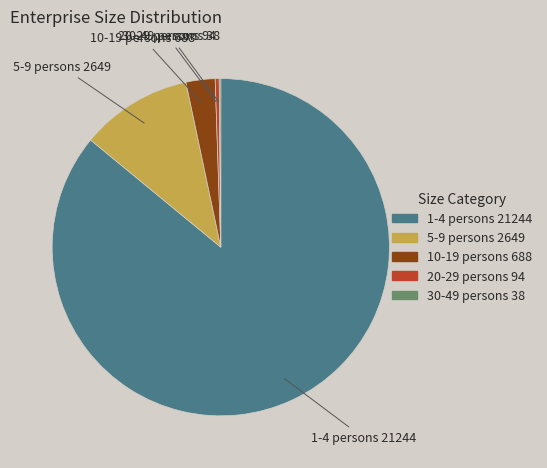

Which category has the biggest portion of the pie?

1-4 persons